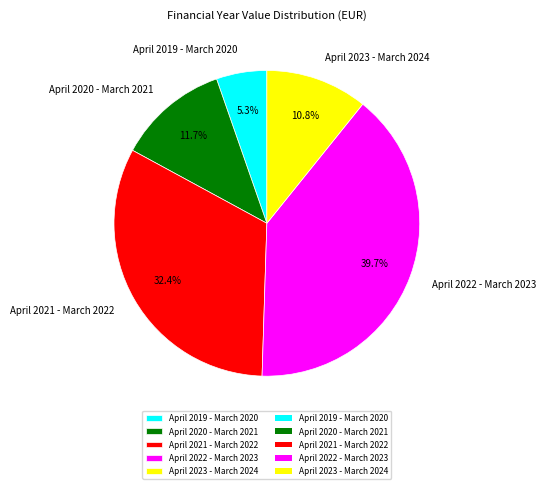

Count the number of slices in the pie.

5